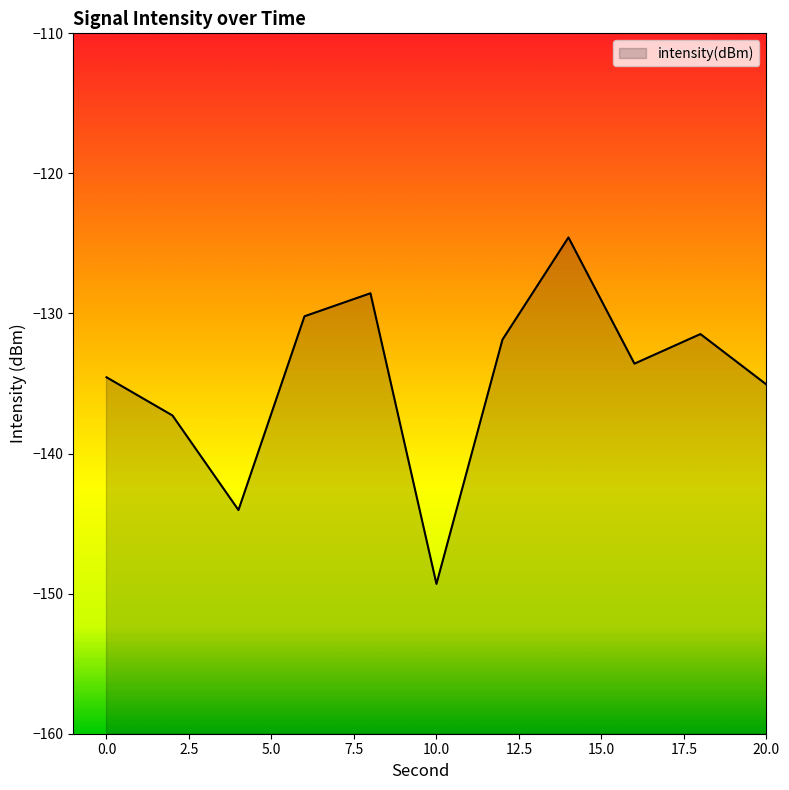

The chart shows a value of -140.6 at 34. True or false?

True